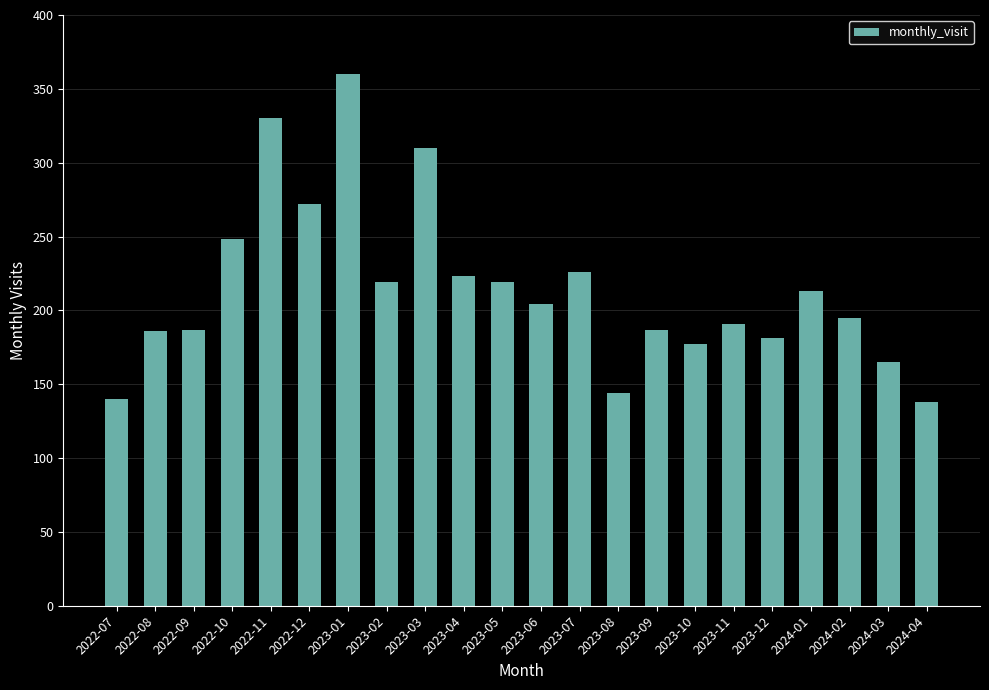

How many data points does each series have?

22